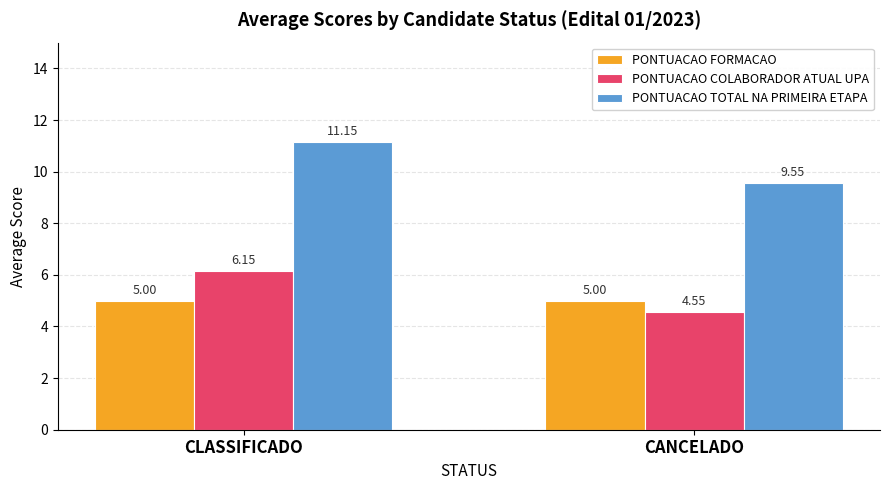

At which label is PONTUACAO COLABORADOR ATUAL UPA closest to 5?

CANCELADO